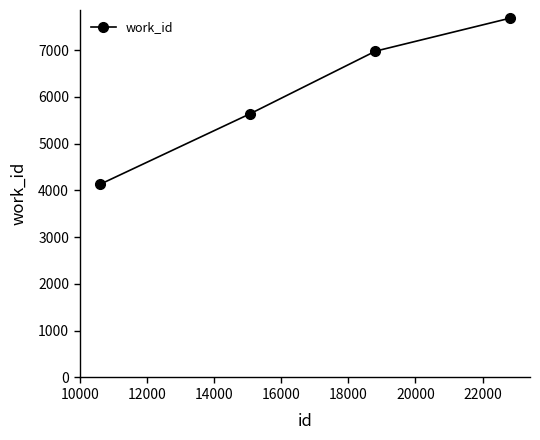

What is the difference between the maximum and minimum values?

3551